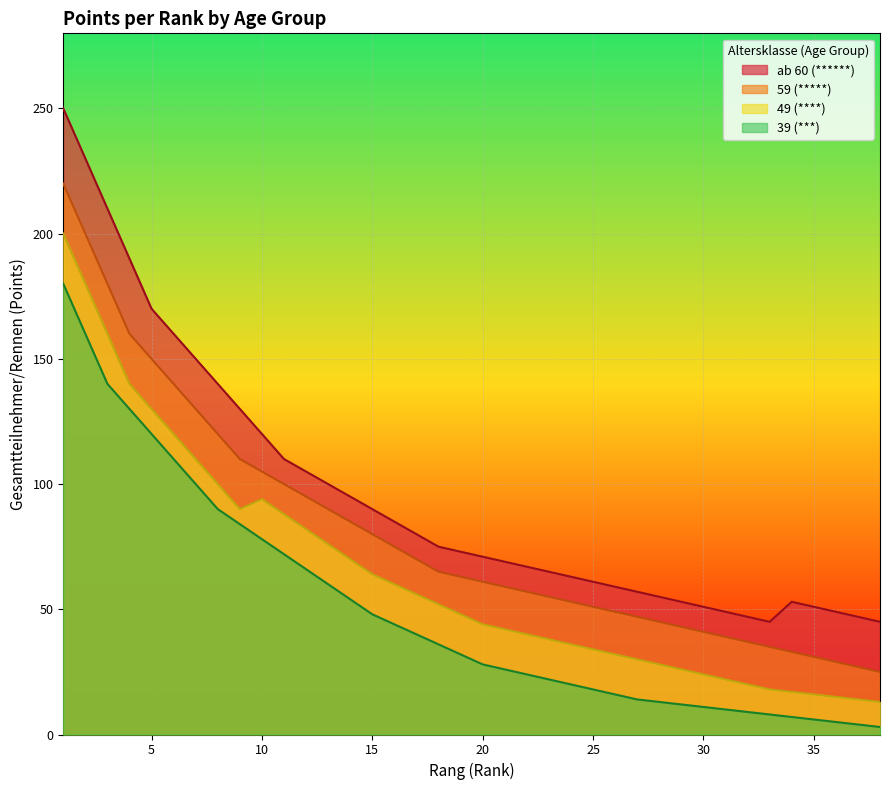

How many lines are shown in the chart?

4